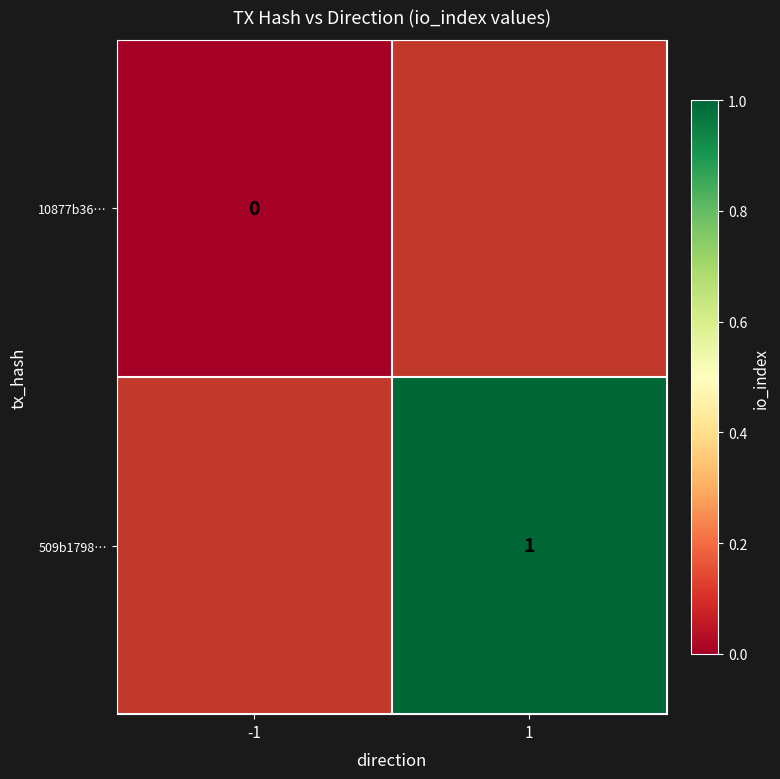

Which has a higher value, -1 or 1?

1